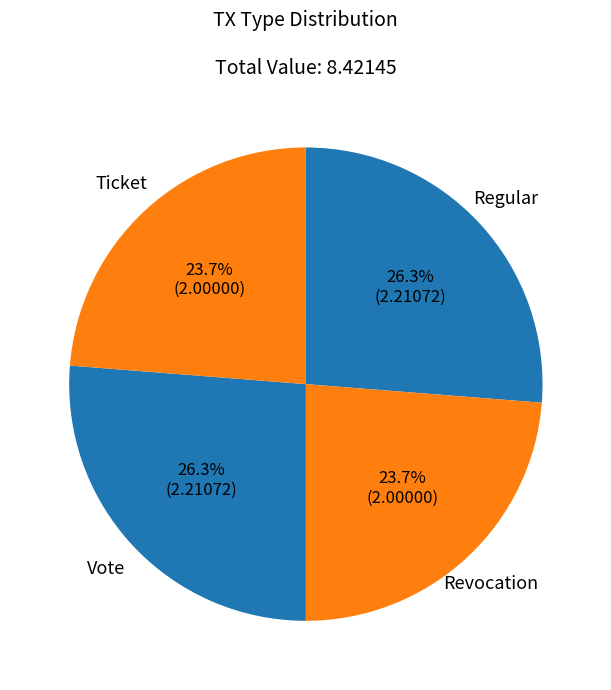

How much of the chart is everything except Vote?

73.7%